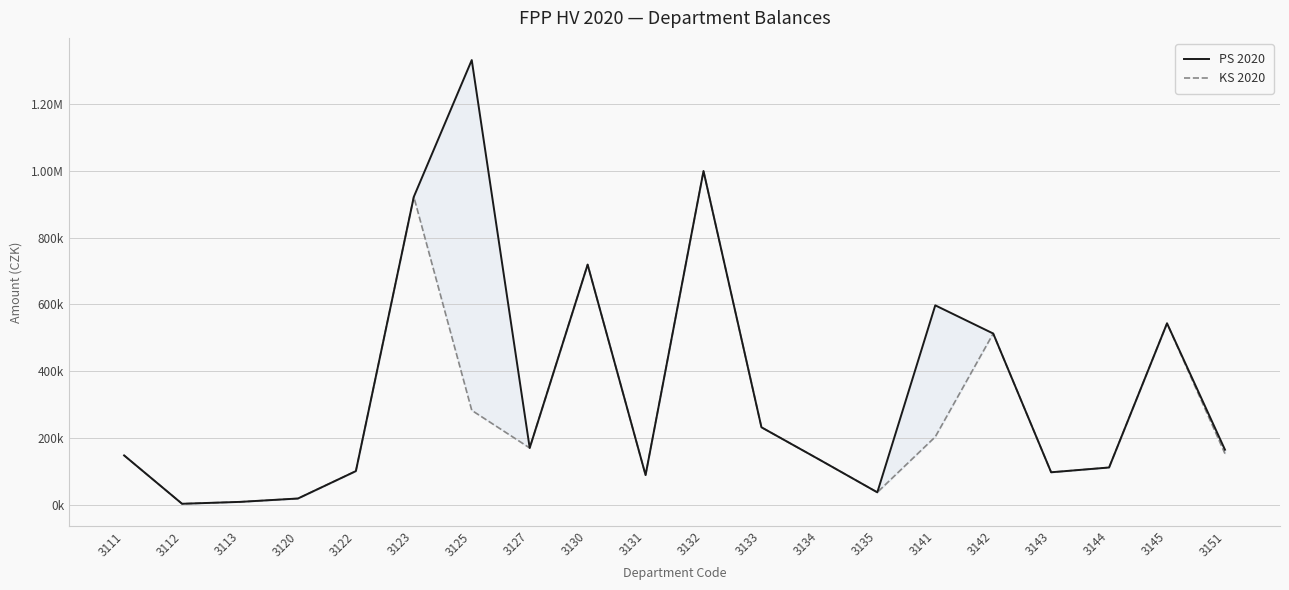

Does the chart display data point markers on the line(s)?

No